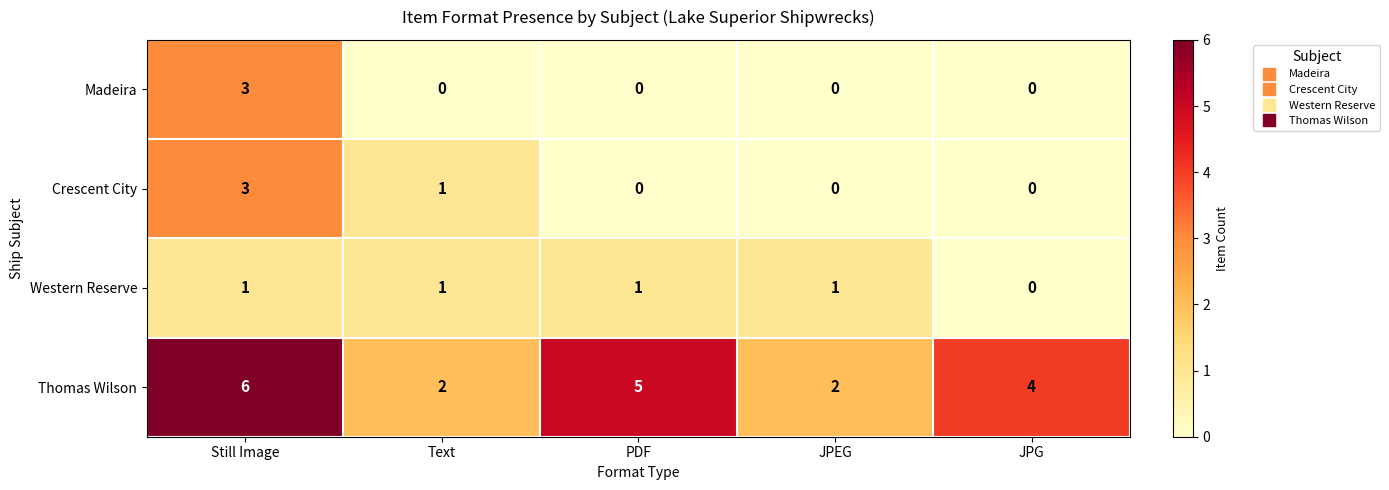

Reading right to left, what are all the values shown in this chart?

Madeira: 0	0	0	0	3
Crescent City: 0	0	0	1	3
Western Reserve: 0	1	1	1	1
Thomas Wilson: 4	2	5	2	6